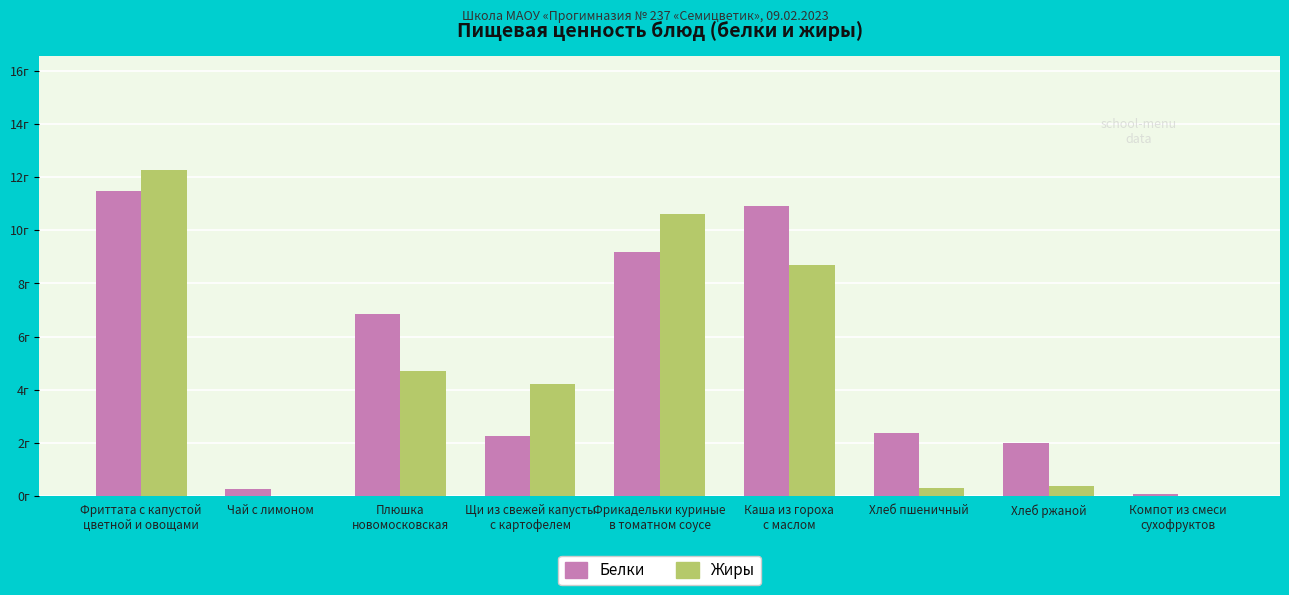

Which series has the largest total across all categories?

Белки